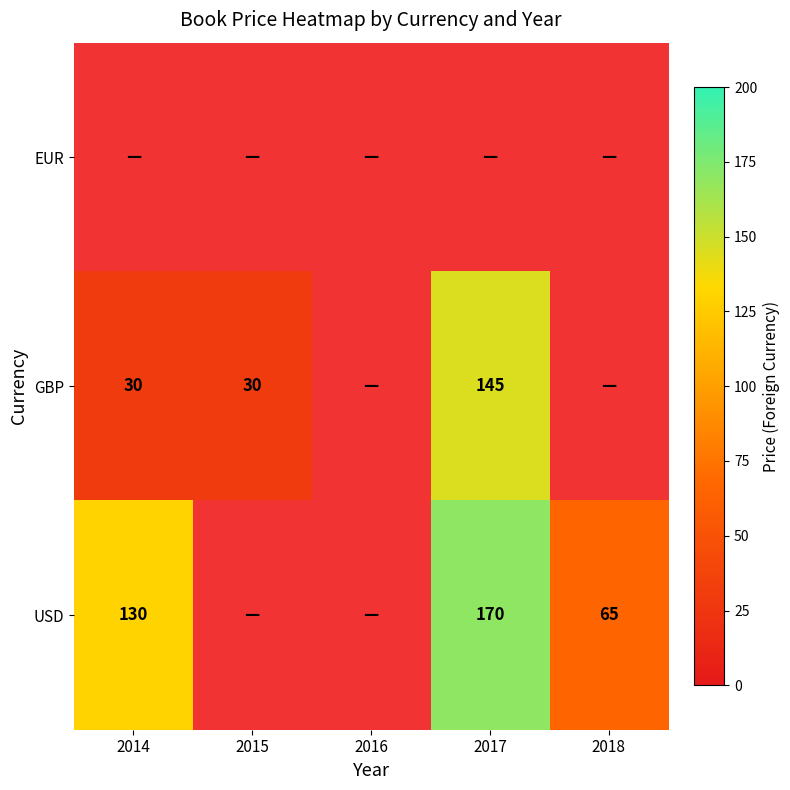

What is the minimum value shown in the chart?

30.0